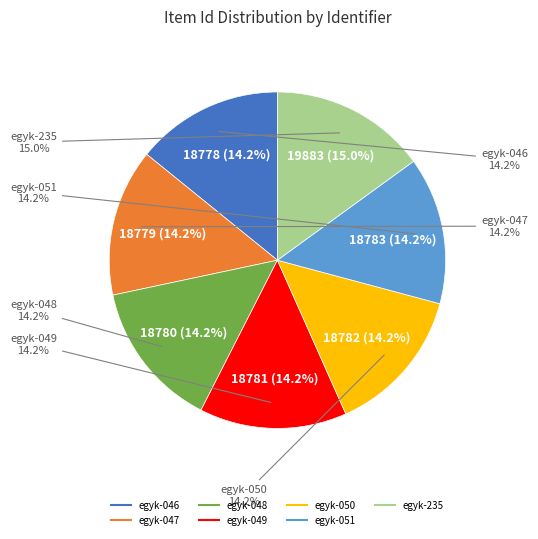

Is it true that egyk-048 is 14% of the pie?

True